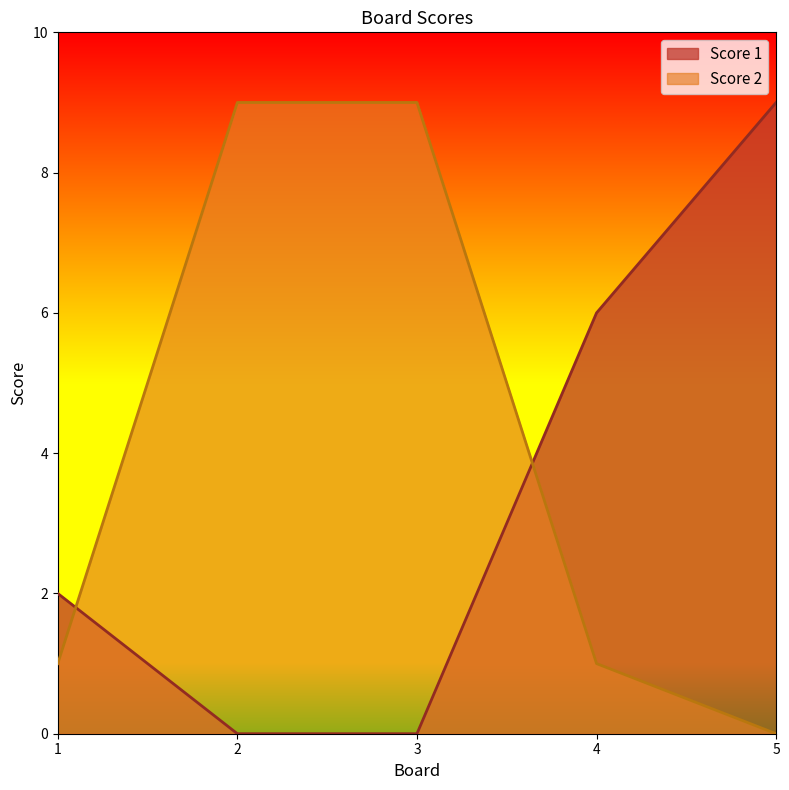

How many distinct data groups are displayed?

2